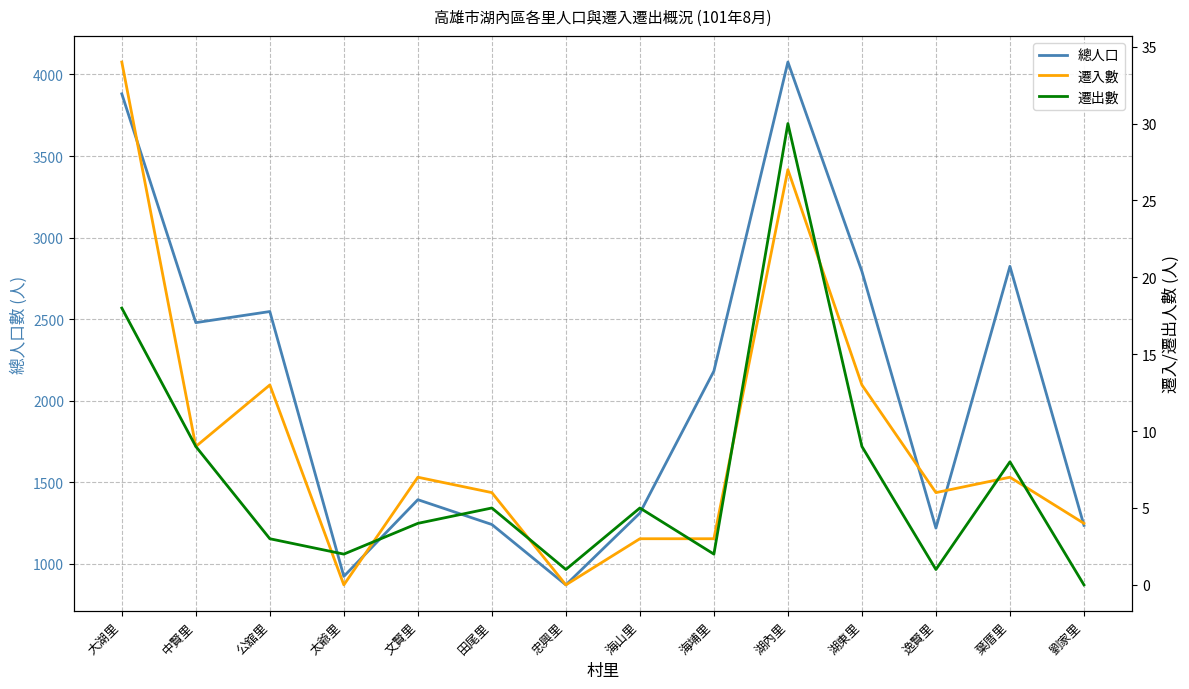

The 遷出數 series shows 0 at 劉家里. True or false?

True